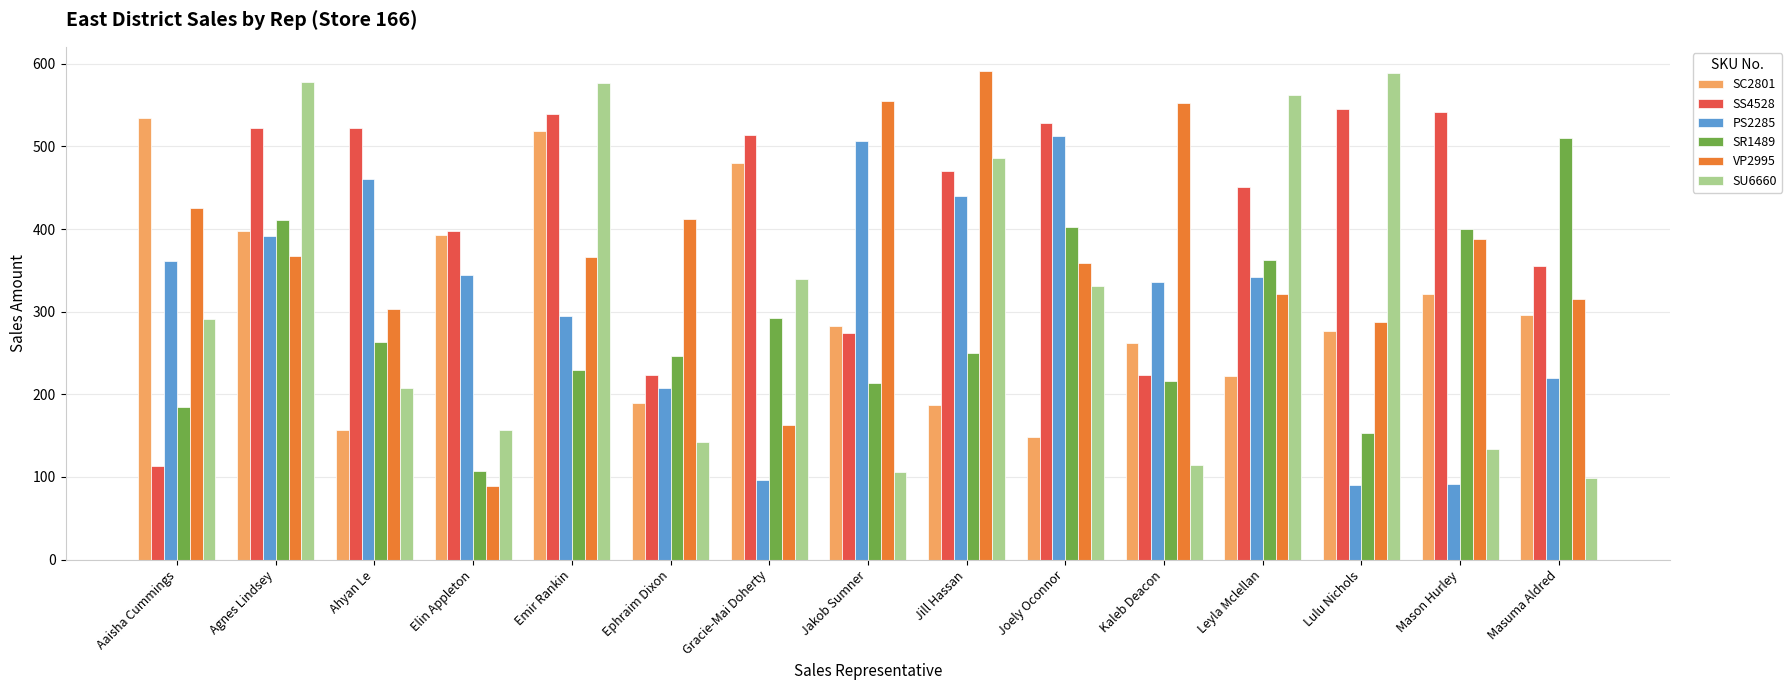

How many bars are there in total?

90